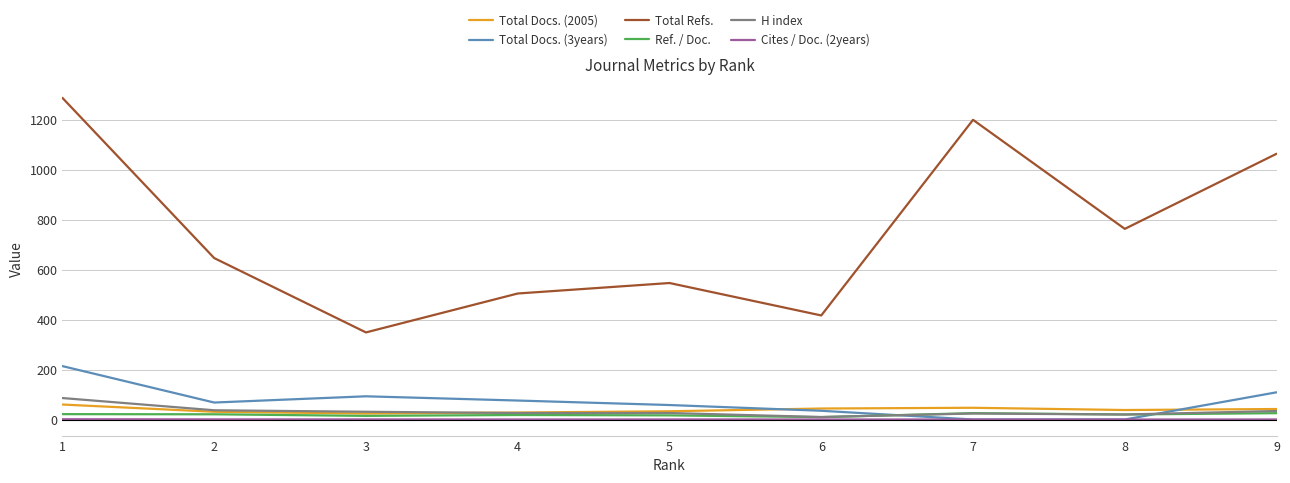

Between 3 and 8, which series saw the biggest shift?

Total Refs.